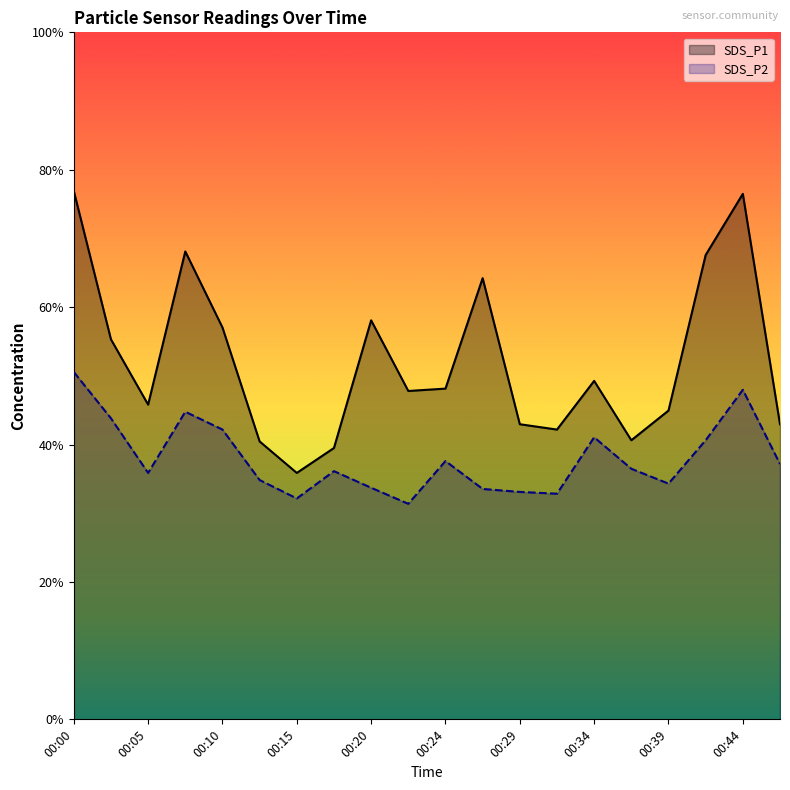

True or false: SDS_P2 has more than 2 interior local peaks.

True